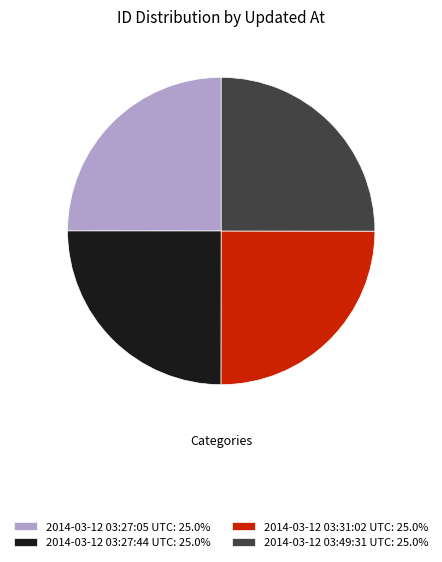

Approximately how many times larger is the value at 2014-03-12 03:49:31 UTC: 25.0% compared to 2014-03-12 03:31:02 UTC: 25.0%?

1.0